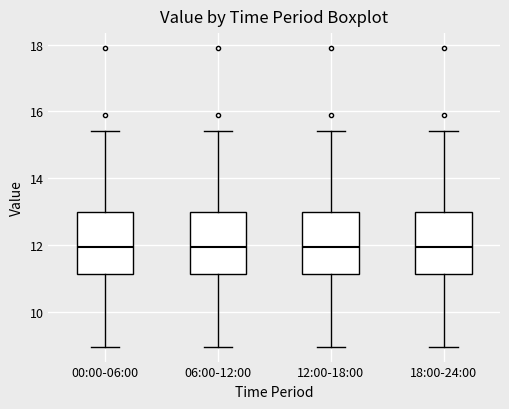

Where does the upper whisker of the box for 18:00-24:00 end on the y-axis? The values are not printed on the chart, so give them approximately, as read against the axis.

15.4